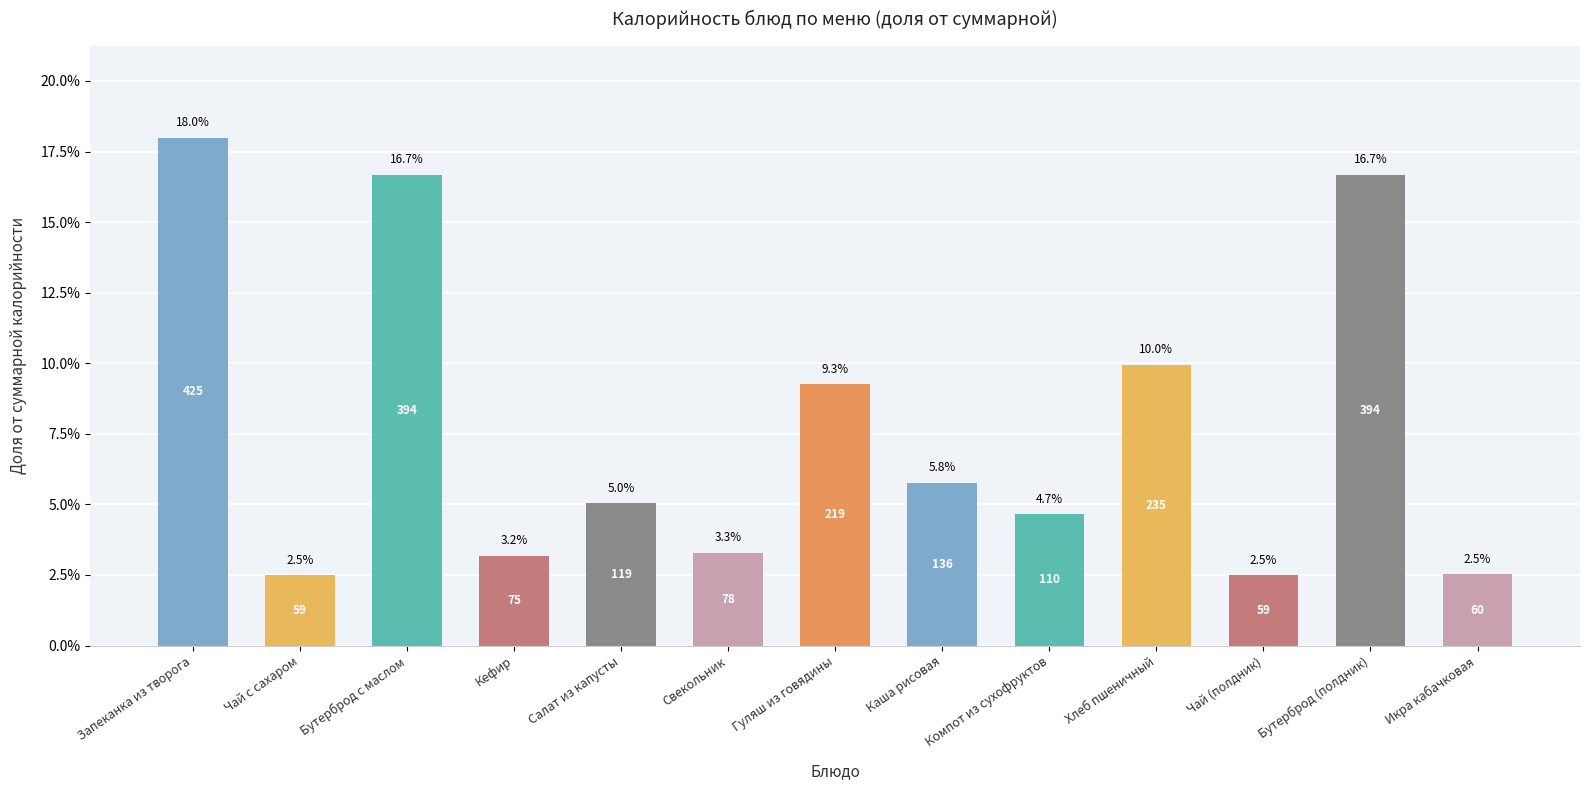

Where does the data first go above 5?

Запеканка из творога